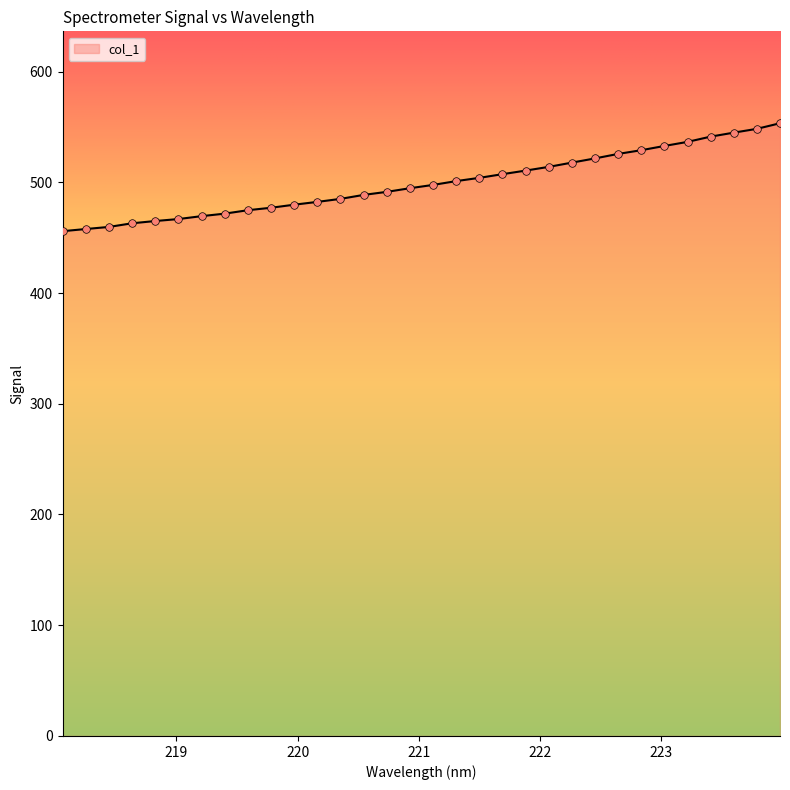

What is the smallest value displayed?

455.8